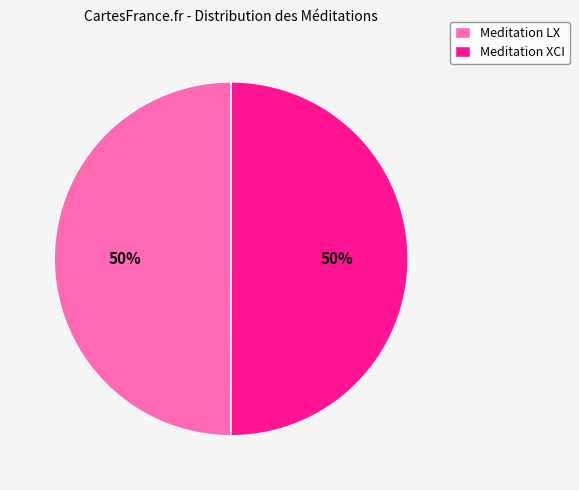

To the nearest percent, what portion does Meditation XCI represent?

50%